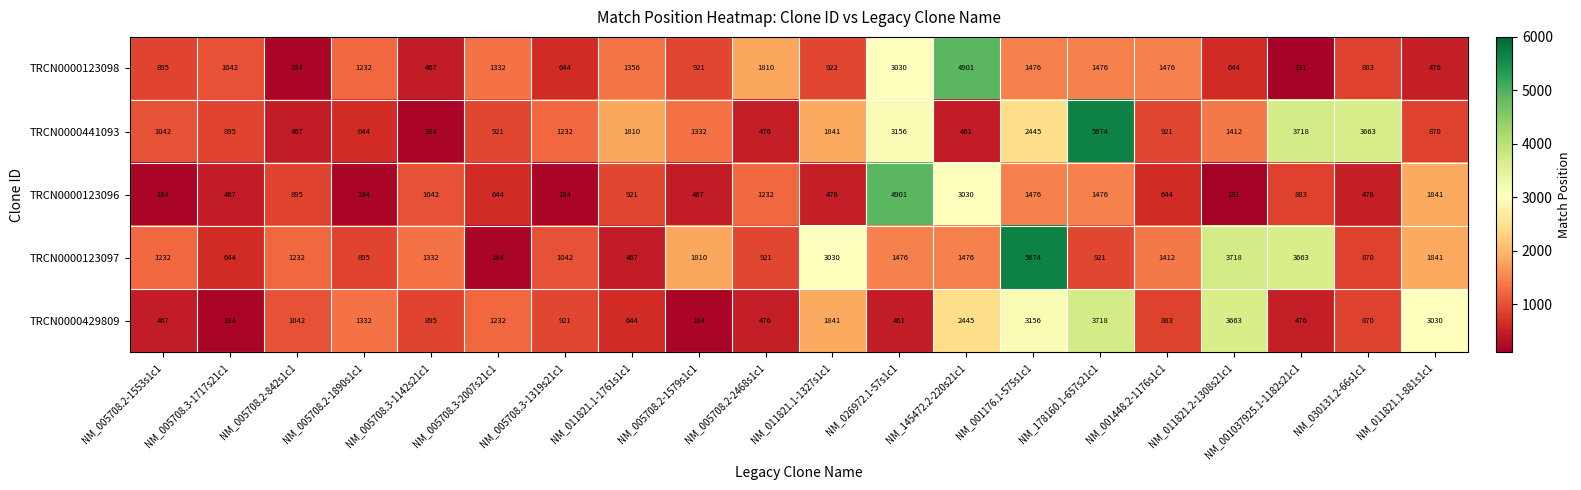

Rank the series at NM_005708.2-842s1c1 from lowest to highest value.

TRCN0000123098, TRCN0000441093, TRCN0000123096, TRCN0000429809, TRCN0000123097